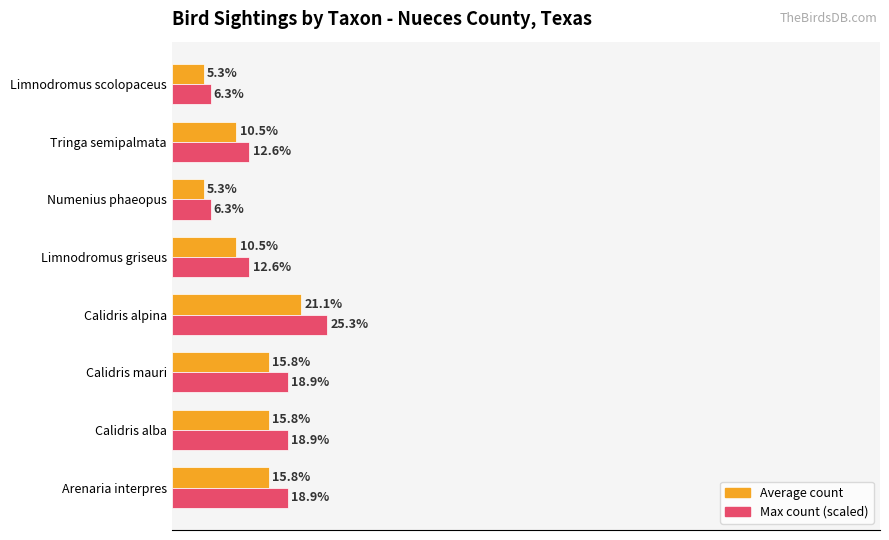

Is the value of Average count at Calidris alpina greater than the value of Max count (scaled) at Limnodromus scolopaceus?

Yes